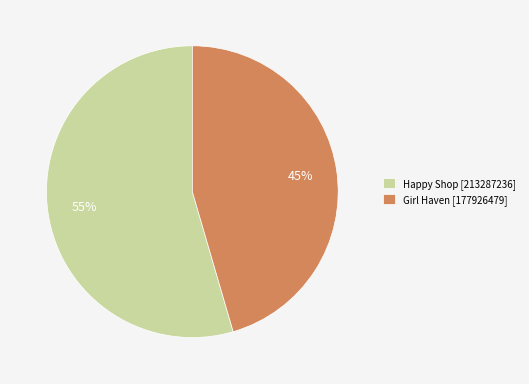

Rank the categories by value from lowest to highest.

Girl Haven, Happy Shop